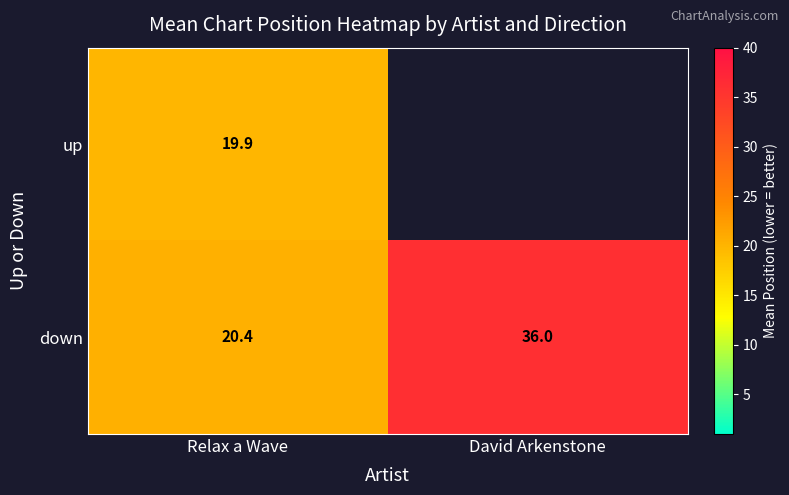

At which category is the sum across all series the highest?

Relax a Wave